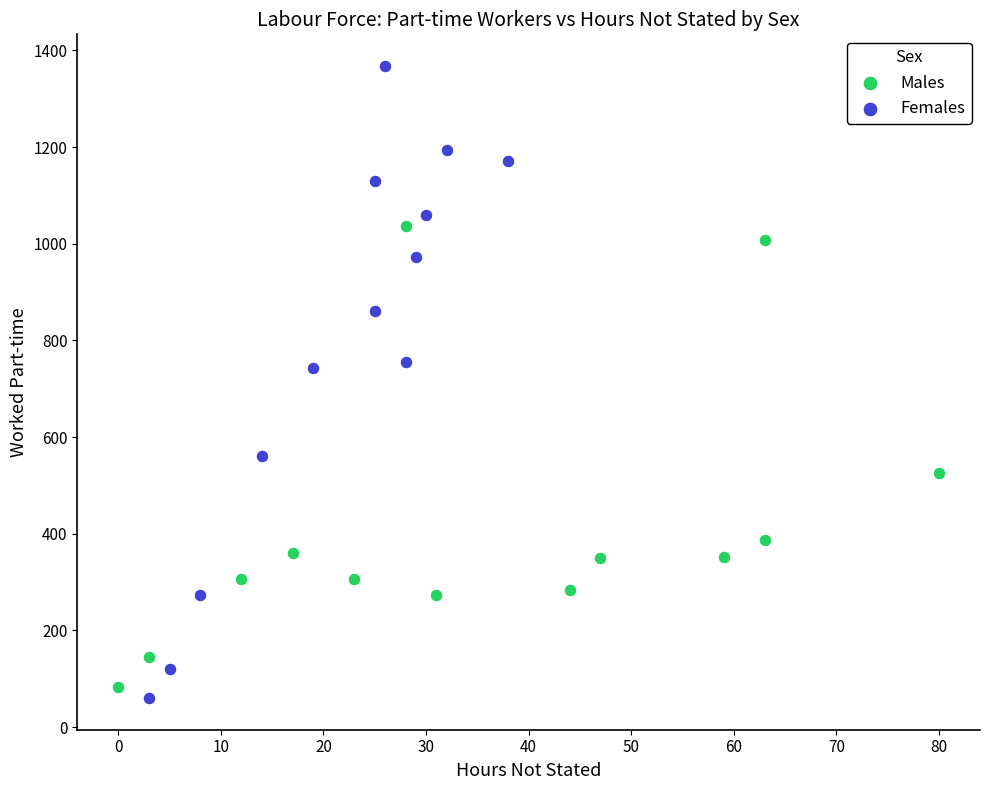

Which series reaches the maximum Y coordinate?

Females